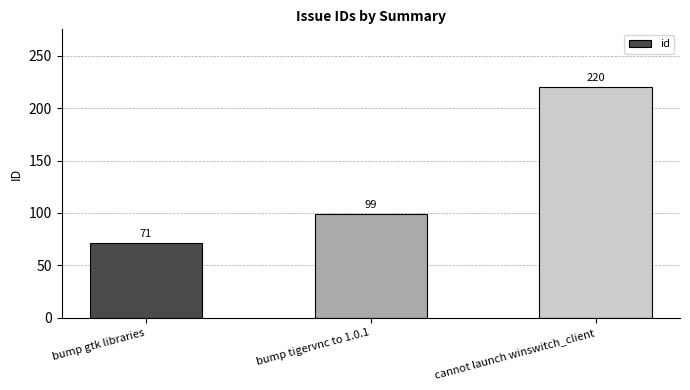

Rank the categories by value from lowest to highest.

bump gtk libraries, bump tigervnc to 1.0.1, cannot launch winswitch_client